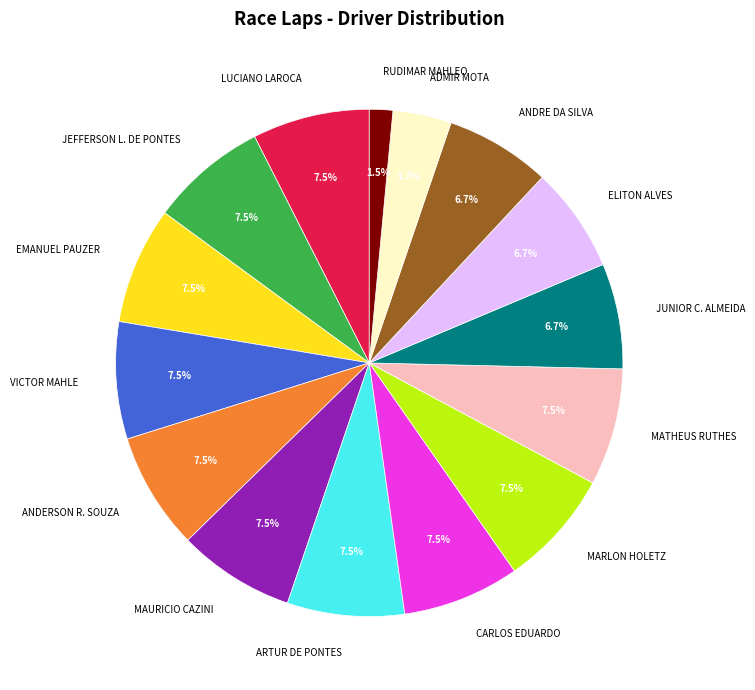

What is the ratio of the value at VICTOR MAHLE to the value at ADMIR MOTA?

2.0